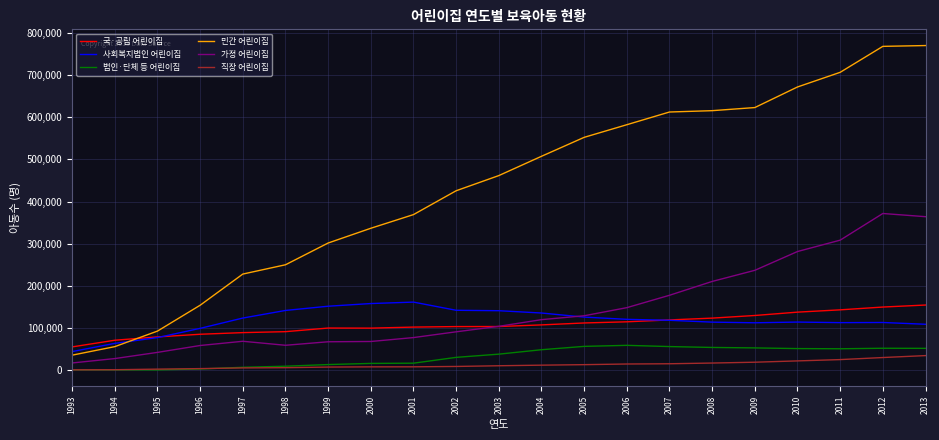

Which series has the largest range (max minus min)?

민간 어린이집